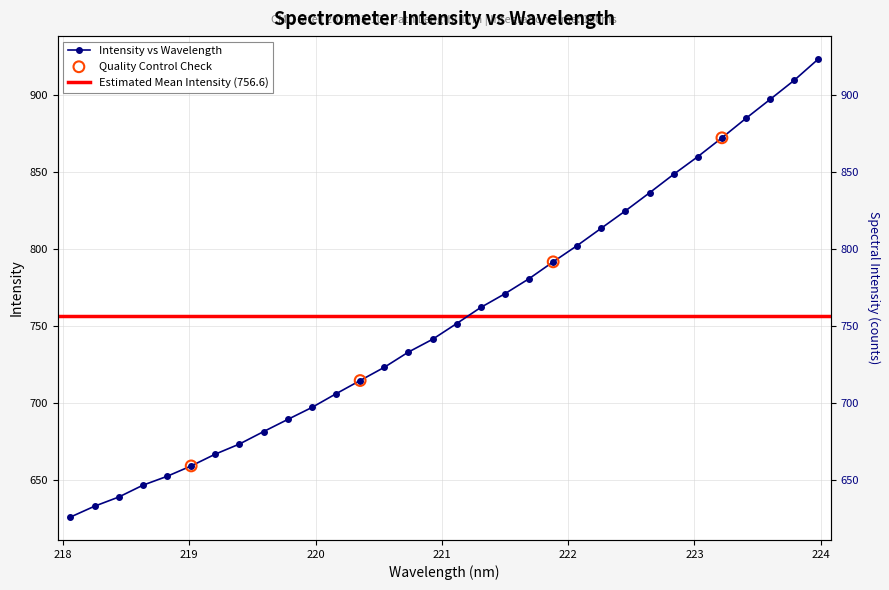

What is the change in value from 219.0156 to 220.7354?

+73.9